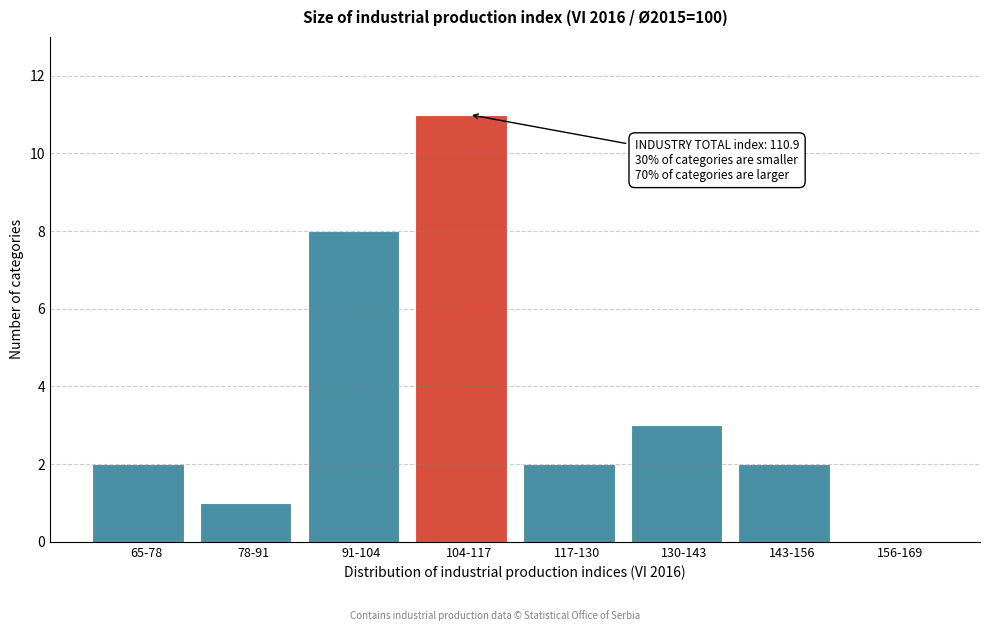

Reading right to left, extract all data points from this chart.

156-169=0	143-156=2	130-143=3	117-130=2	104-117=11	91-104=8	78-91=1	65-78=2